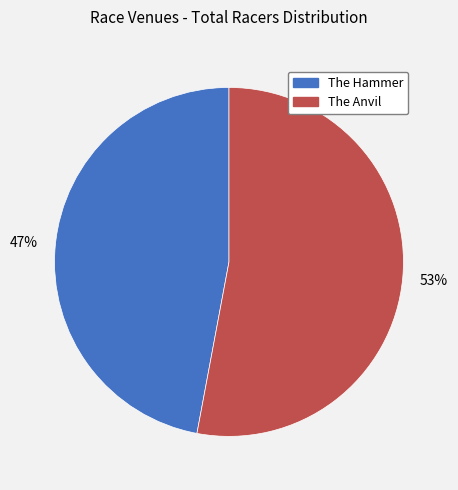

Count the number of slices in the pie.

2